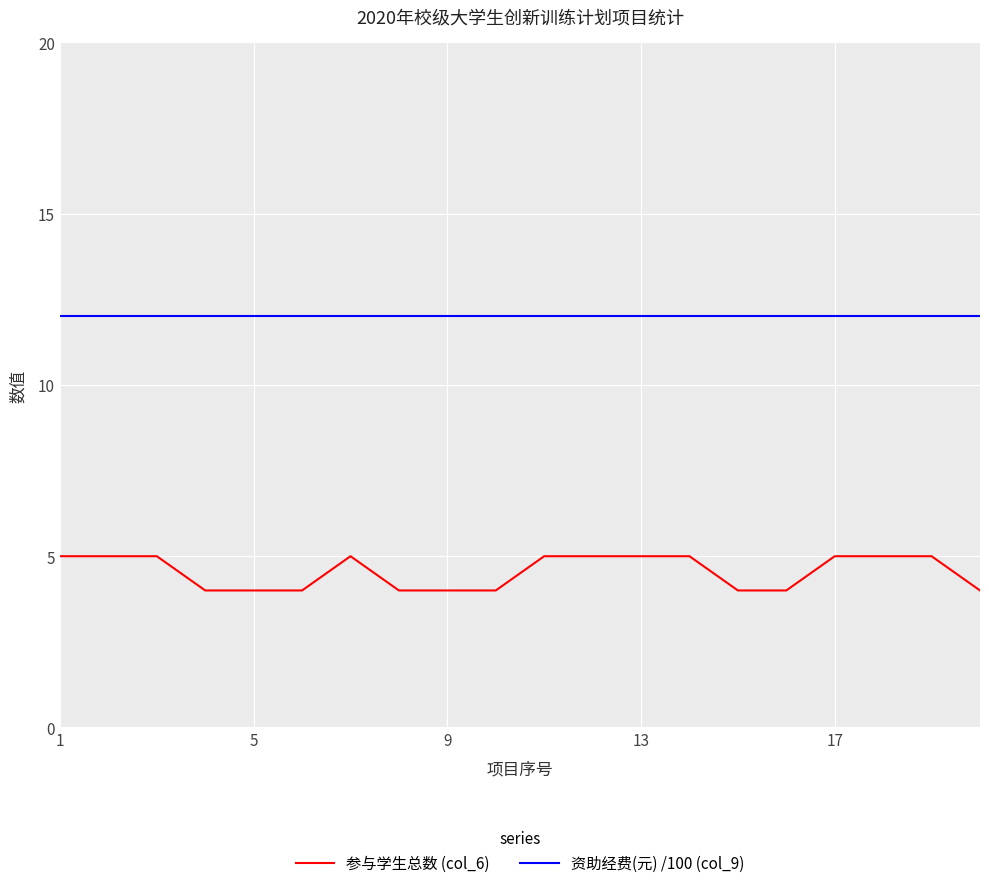

What is the sum of all 资助经费(元) /100 (col_9) values?

240